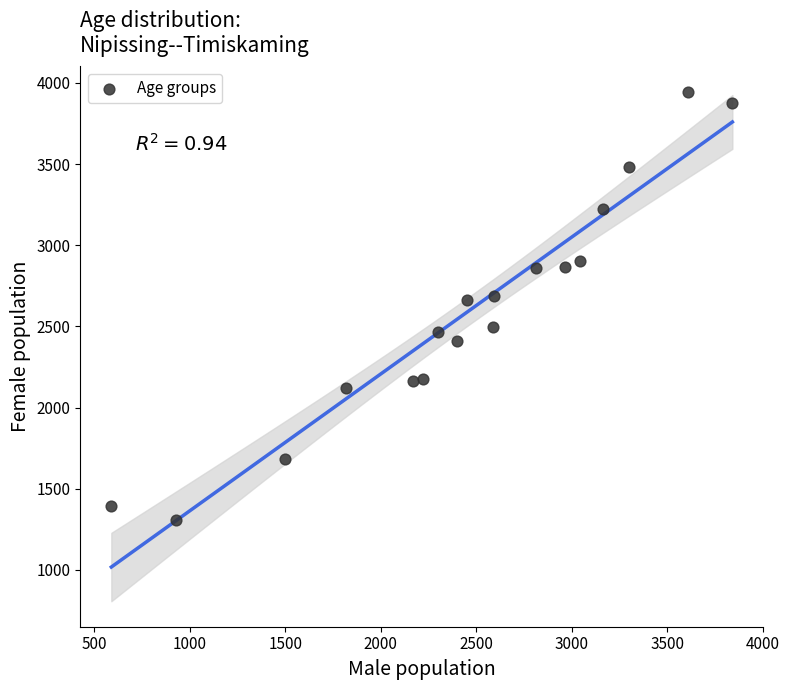

What is the range of Y values (max minus min)?

2635